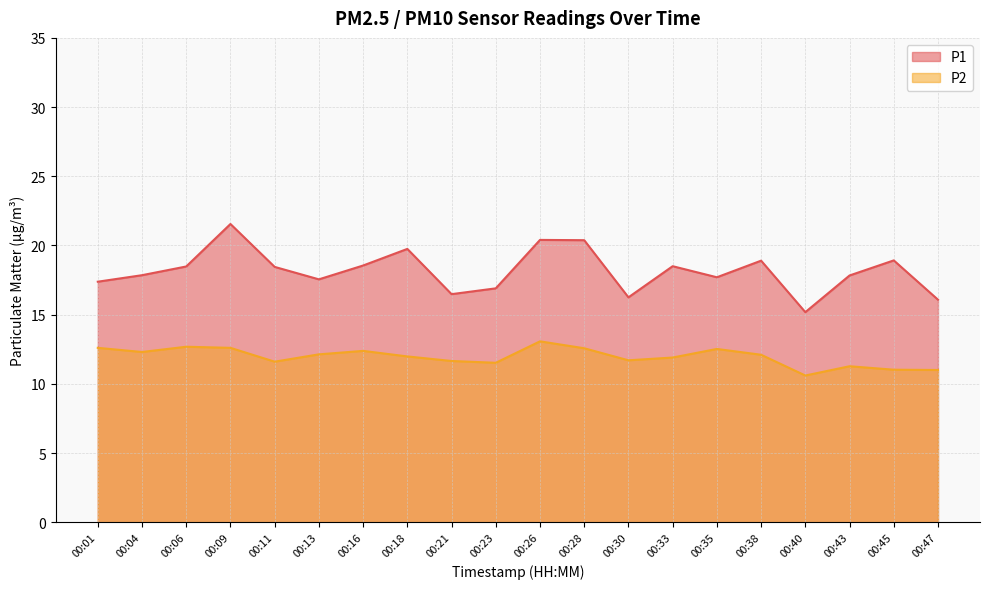

How many interior local valleys does the P2 series have?

5